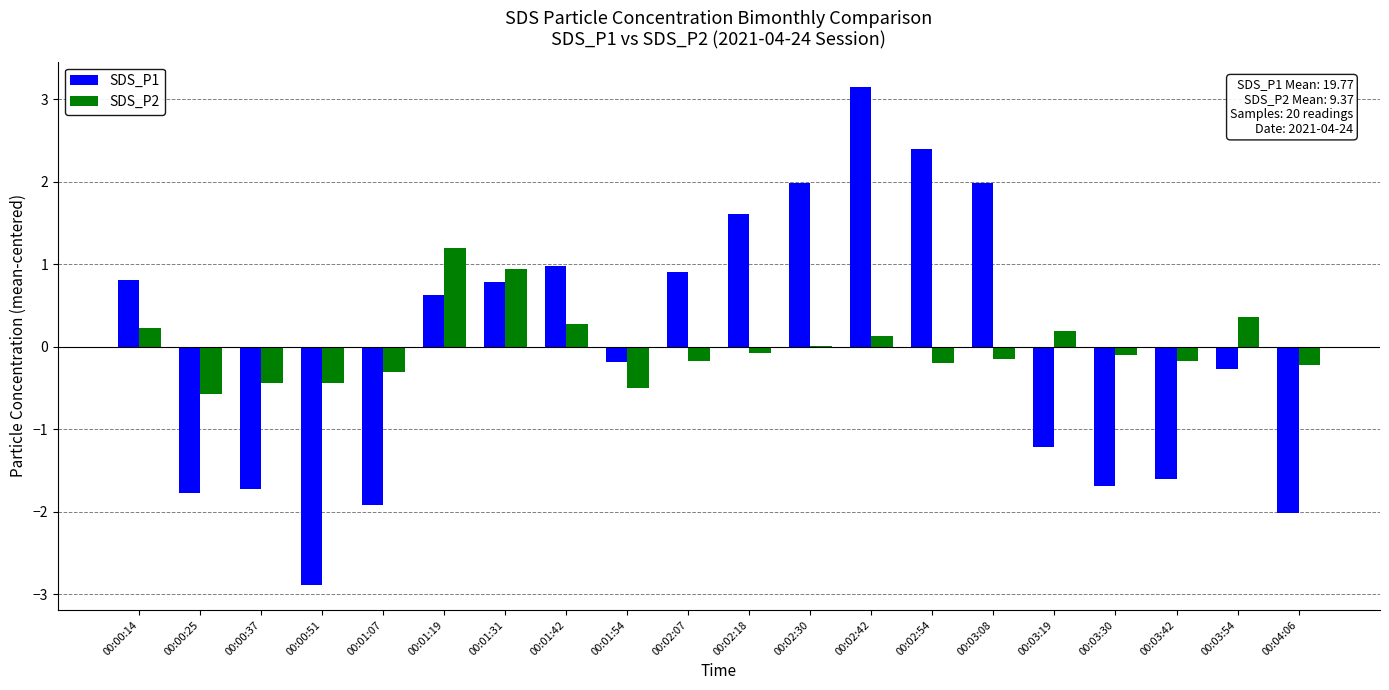

The value of SDS_P1 at 00:01:19 is 0.6. True or false?

True